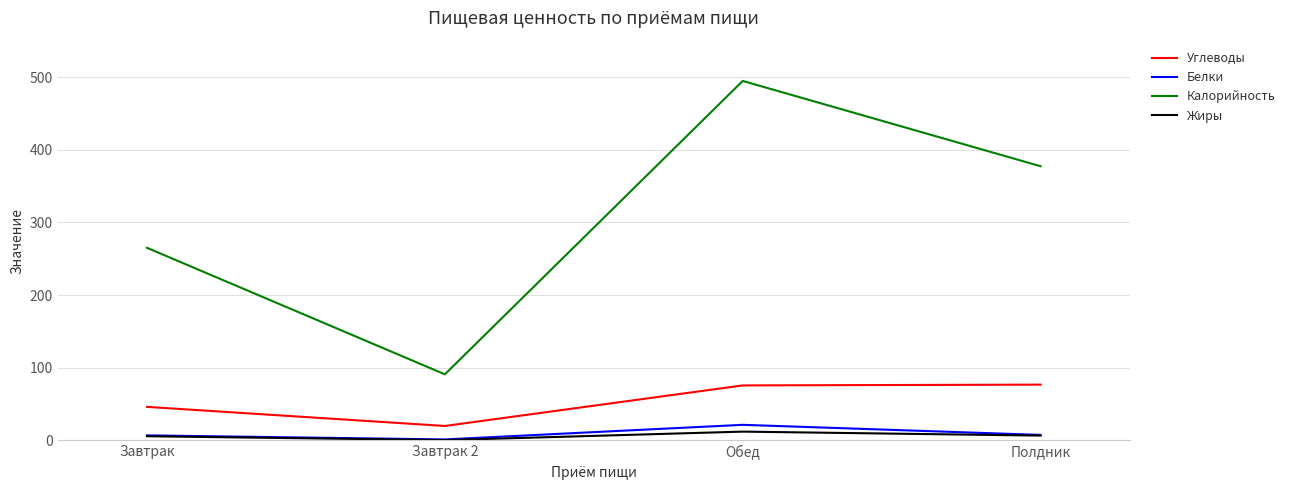

The value of Калорийность at Завтрак 2 is 123.7. True or false?

False